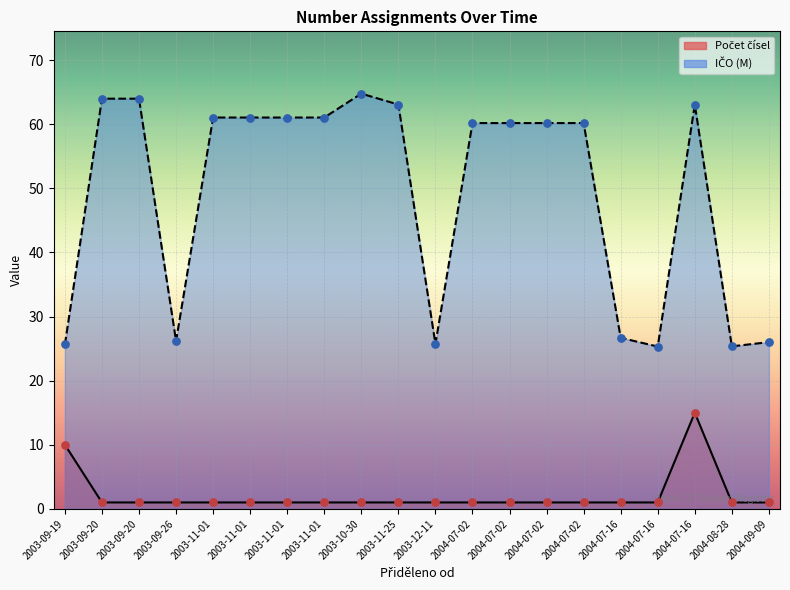

What is the total value across all series at 2004-07-02?

61.2